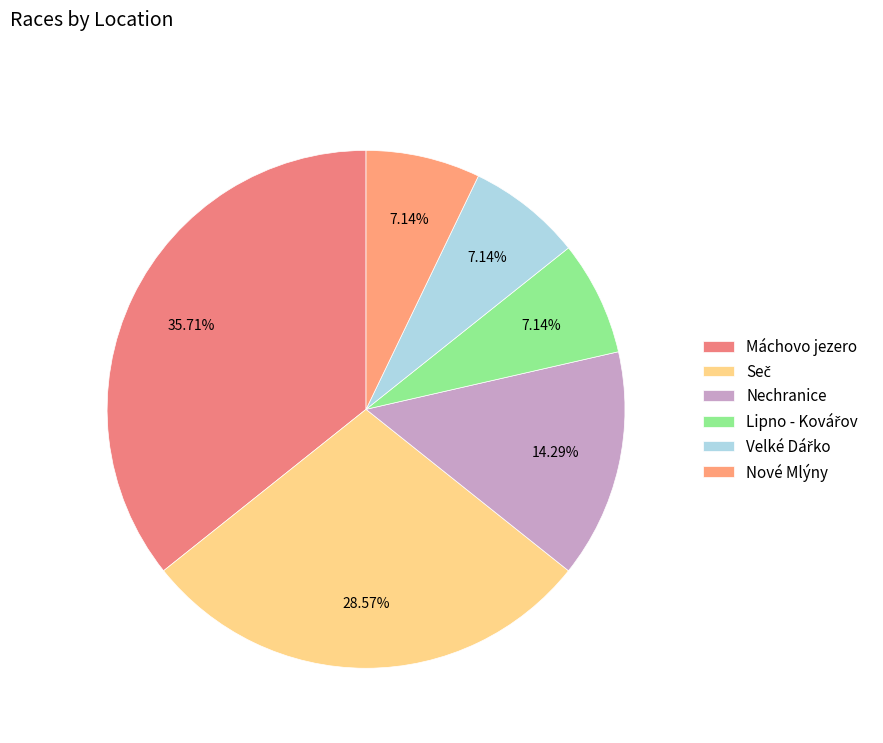

How many segments does this pie chart have?

6